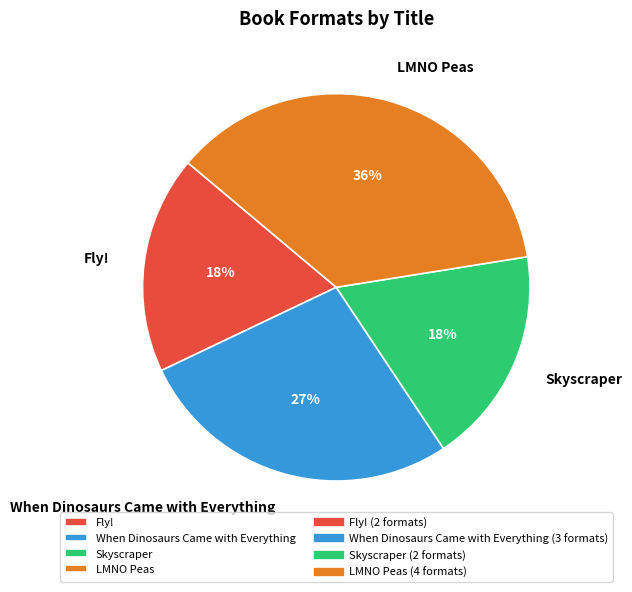

How many segments does this pie chart have?

4